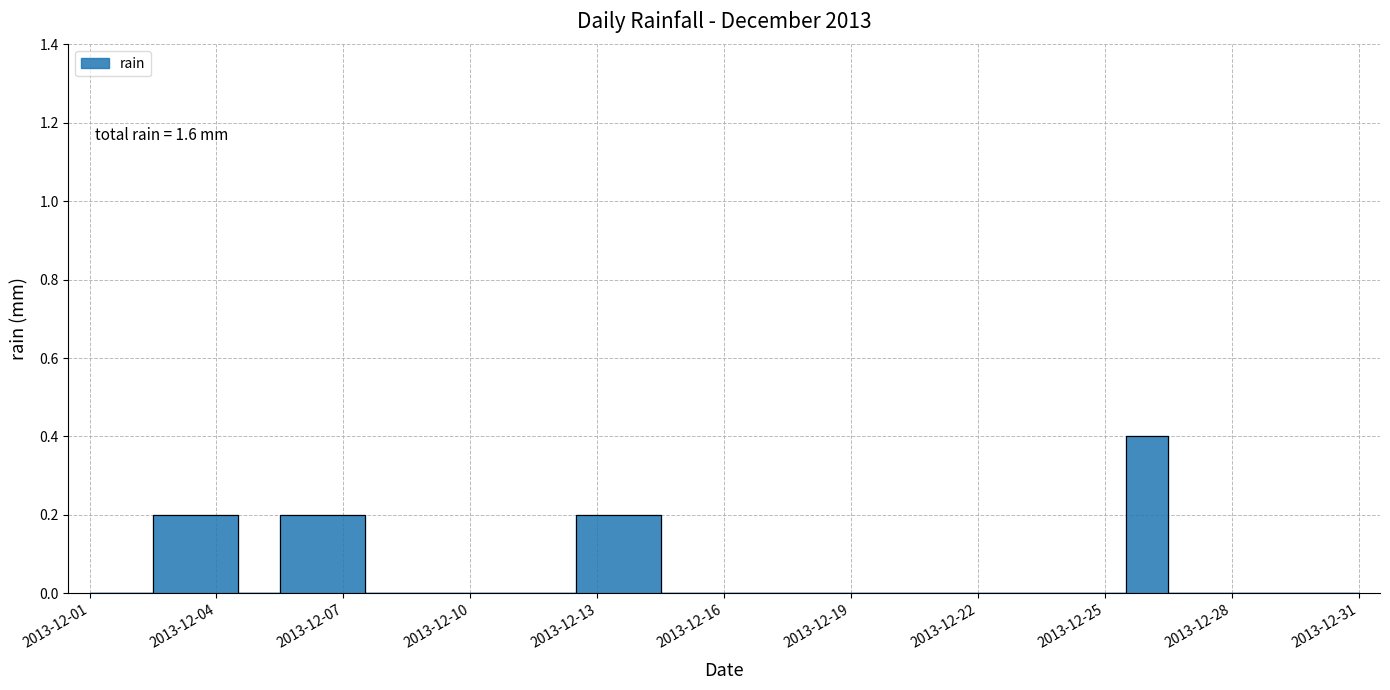

Rank the categories by value from highest to lowest.

2013-12-26, 2013-12-03, 2013-12-04, 2013-12-06, 2013-12-07, 2013-12-13, 2013-12-14, 2013-12-01, 2013-12-02, 2013-12-05, 2013-12-08, 2013-12-09, 2013-12-10, 2013-12-11, 2013-12-12, 2013-12-15, 2013-12-16, 2013-12-17, 2013-12-18, 2013-12-19, 2013-12-20, 2013-12-21, 2013-12-22, 2013-12-23, 2013-12-24, 2013-12-25, 2013-12-27, 2013-12-28, 2013-12-29, 2013-12-30, 2013-12-31